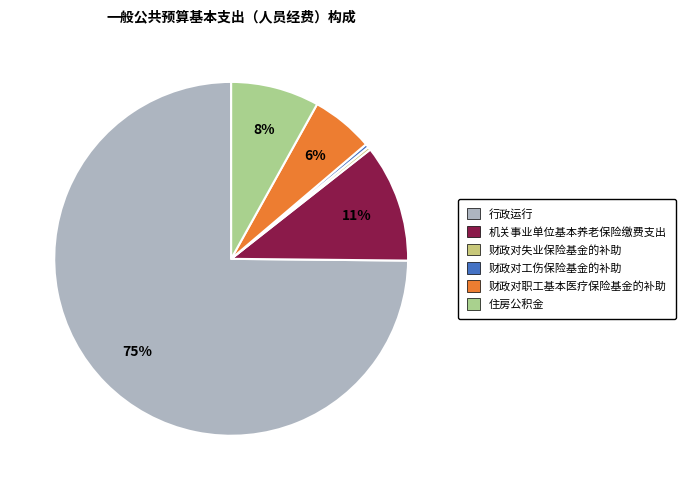

To the nearest percent, what is the combined percentage of 财政对工伤保险基金的补助 and 住房公积金?

8%